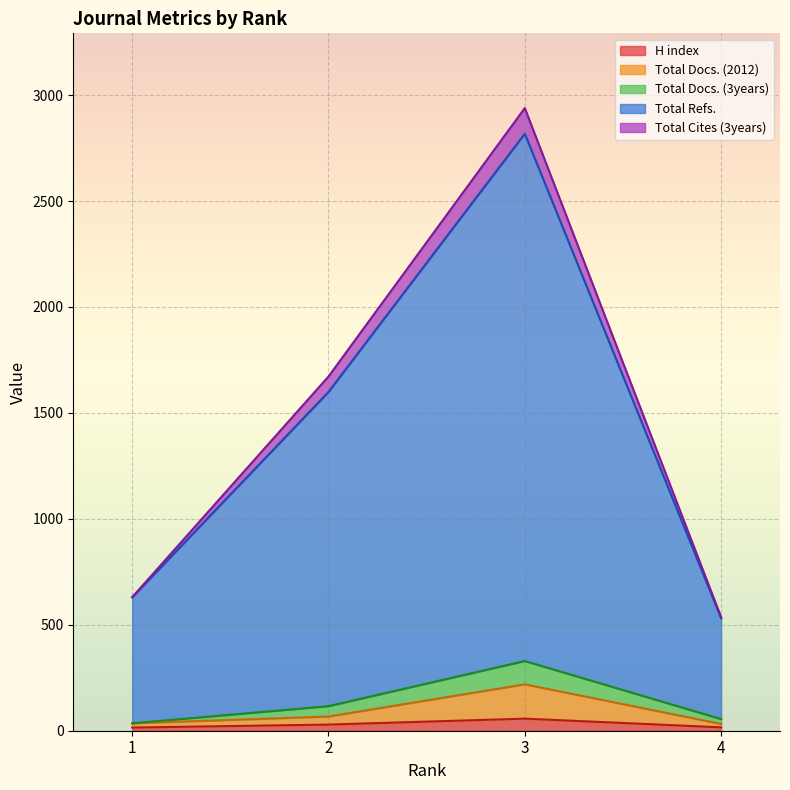

The value of Total Refs. at 4 is 780. True or false?

False